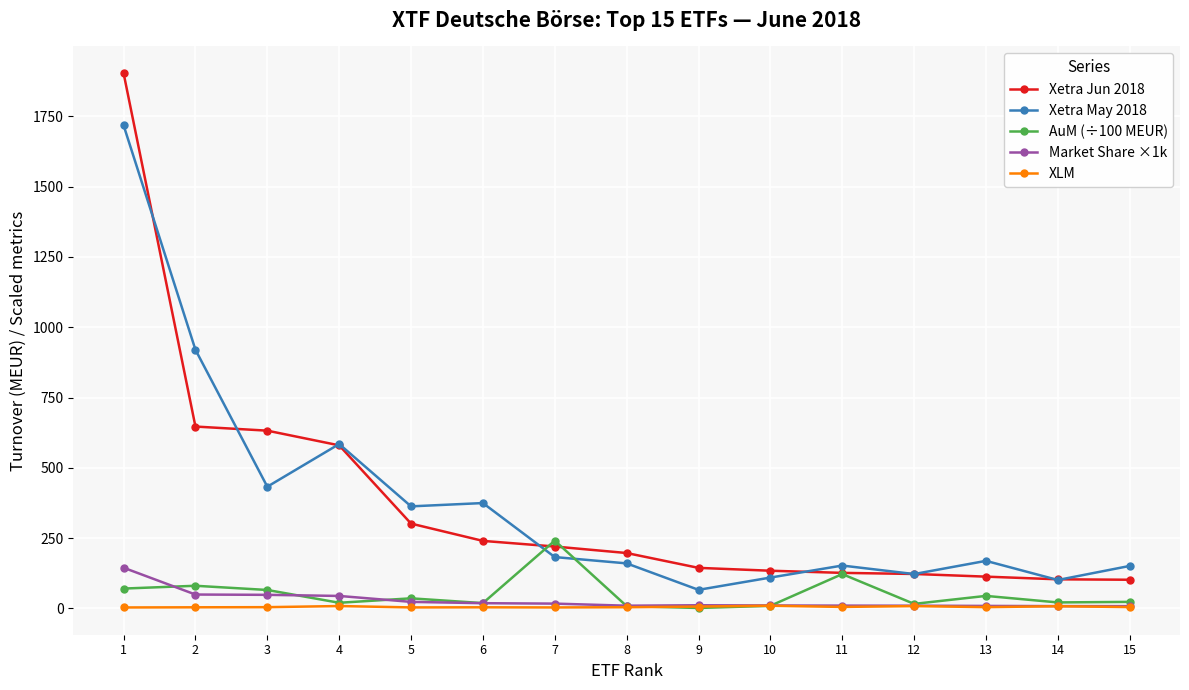

At which category is the sum across all series the highest?

1